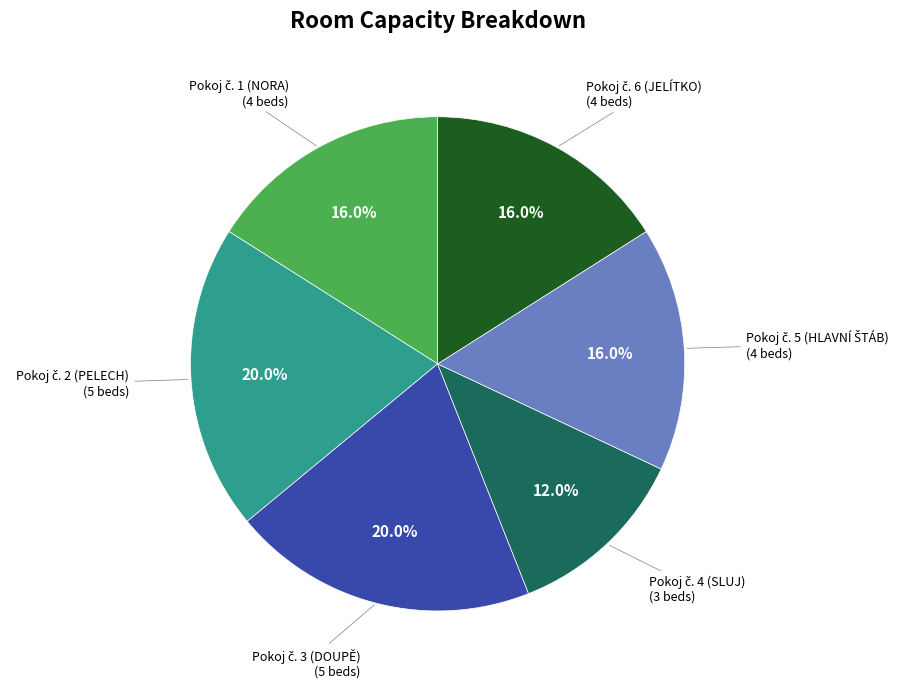

Is there a majority slice in this chart?

No